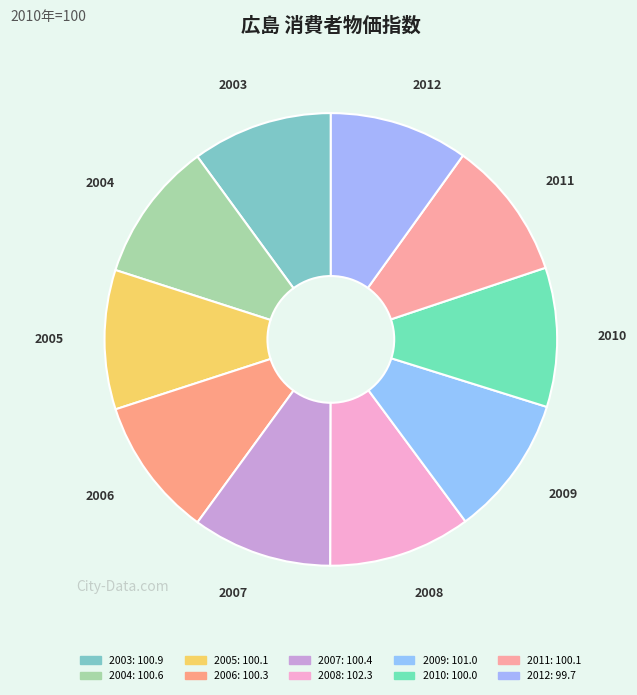

Is it true that 2005 is 1% of the pie?

False